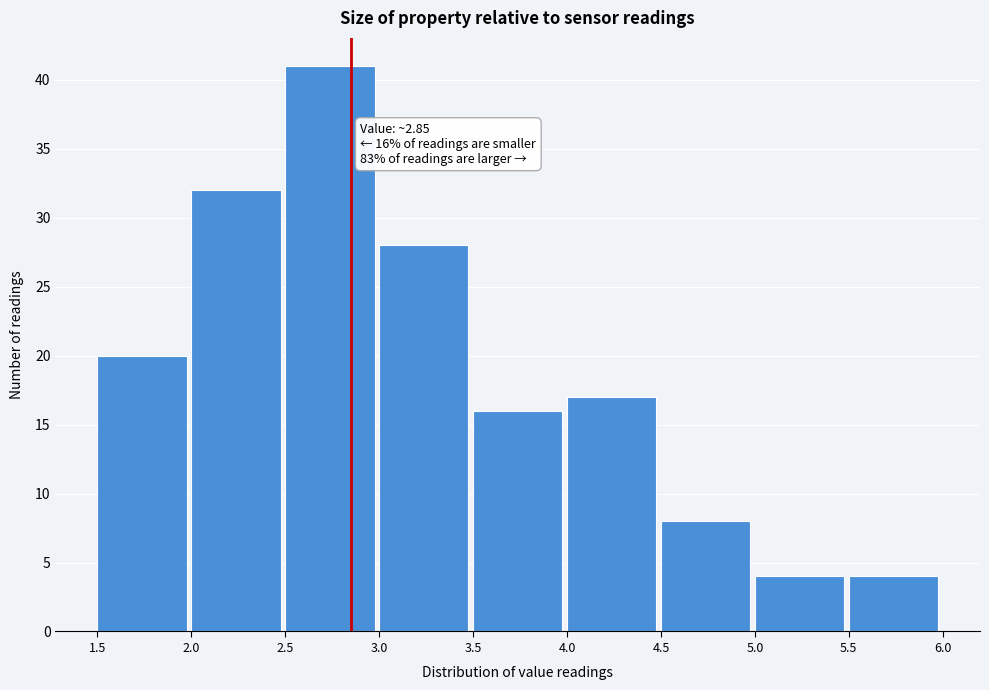

Which range on the x-axis has the tallest bar?

2.5 to 3.0